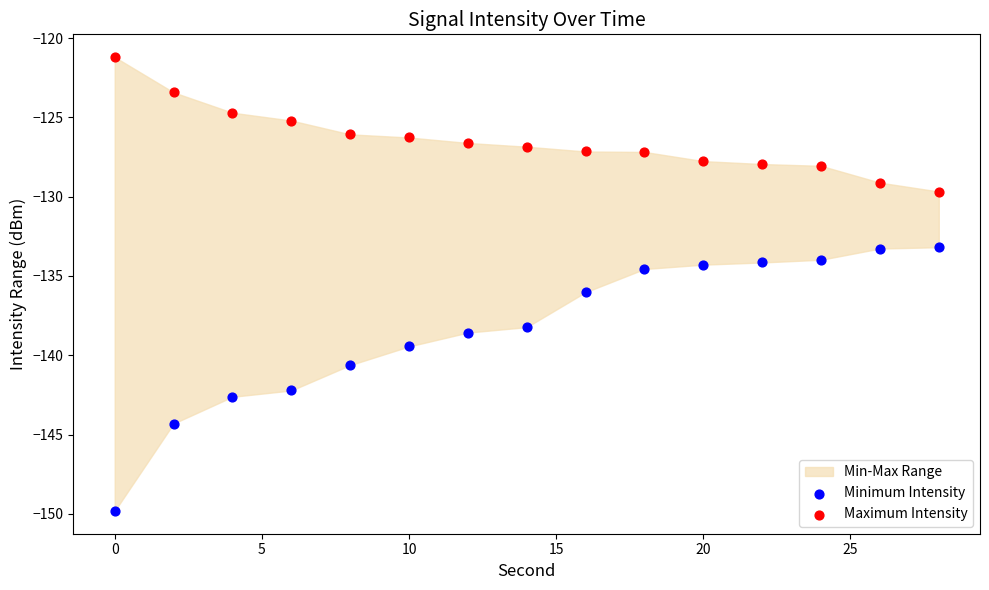

Which series contains the highest Y value?

Maximum Intensity